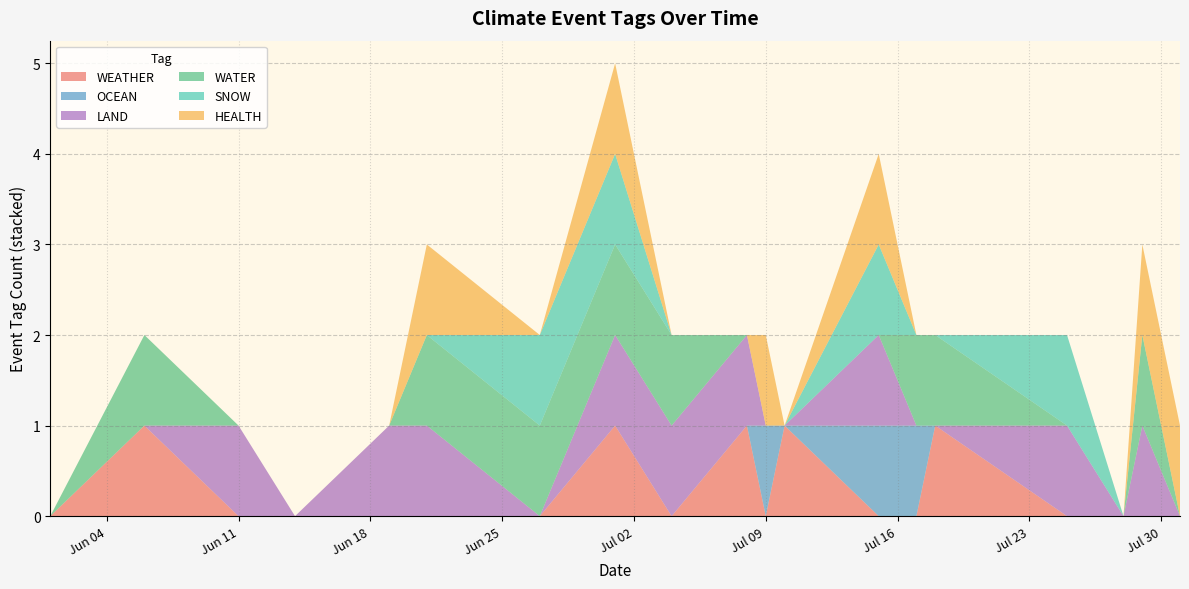

Reading right to left, transcribe all the data shown in this chart.

WEATHER: 2024-06-01=0	2024-06-06=1	2024-06-11=0	2024-06-14=0	2024-06-19=0	2024-06-21=0	2024-06-27=0	2024-07-01=1	2024-07-04=0	2024-07-08=1	2024-07-09=0	2024-07-10=1	2024-07-15=0	2024-07-17=0	2024-07-18=1	2024-07-25=0	2024-07-28=0	2024-07-29=0	2024-07-31=0
OCEAN: 2024-06-01=0	2024-06-06=0	2024-06-11=0	2024-06-14=0	2024-06-19=0	2024-06-21=0	2024-06-27=0	2024-07-01=0	2024-07-04=0	2024-07-08=0	2024-07-09=1	2024-07-10=0	2024-07-15=1	2024-07-17=1	2024-07-18=0	2024-07-25=0	2024-07-28=0	2024-07-29=0	2024-07-31=0
LAND: 2024-06-01=0	2024-06-06=0	2024-06-11=1	2024-06-14=0	2024-06-19=1	2024-06-21=1	2024-06-27=0	2024-07-01=1	2024-07-04=1	2024-07-08=1	2024-07-09=0	2024-07-10=0	2024-07-15=1	2024-07-17=0	2024-07-18=0	2024-07-25=1	2024-07-28=0	2024-07-29=1	2024-07-31=0
WATER: 2024-06-01=0	2024-06-06=1	2024-06-11=0	2024-06-14=0	2024-06-19=0	2024-06-21=1	2024-06-27=1	2024-07-01=1	2024-07-04=1	2024-07-08=0	2024-07-09=0	2024-07-10=0	2024-07-15=0	2024-07-17=1	2024-07-18=1	2024-07-25=0	2024-07-28=0	2024-07-29=1	2024-07-31=0
SNOW: 2024-06-01=0	2024-06-06=0	2024-06-11=0	2024-06-14=0	2024-06-19=0	2024-06-21=0	2024-06-27=1	2024-07-01=1	2024-07-04=0	2024-07-08=0	2024-07-09=0	2024-07-10=0	2024-07-15=1	2024-07-17=0	2024-07-18=0	2024-07-25=1	2024-07-28=0	2024-07-29=0	2024-07-31=0
HEALTH: 2024-06-01=0	2024-06-06=0	2024-06-11=0	2024-06-14=0	2024-06-19=0	2024-06-21=1	2024-06-27=0	2024-07-01=1	2024-07-04=0	2024-07-08=0	2024-07-09=1	2024-07-10=0	2024-07-15=1	2024-07-17=0	2024-07-18=0	2024-07-25=0	2024-07-28=0	2024-07-29=1	2024-07-31=1